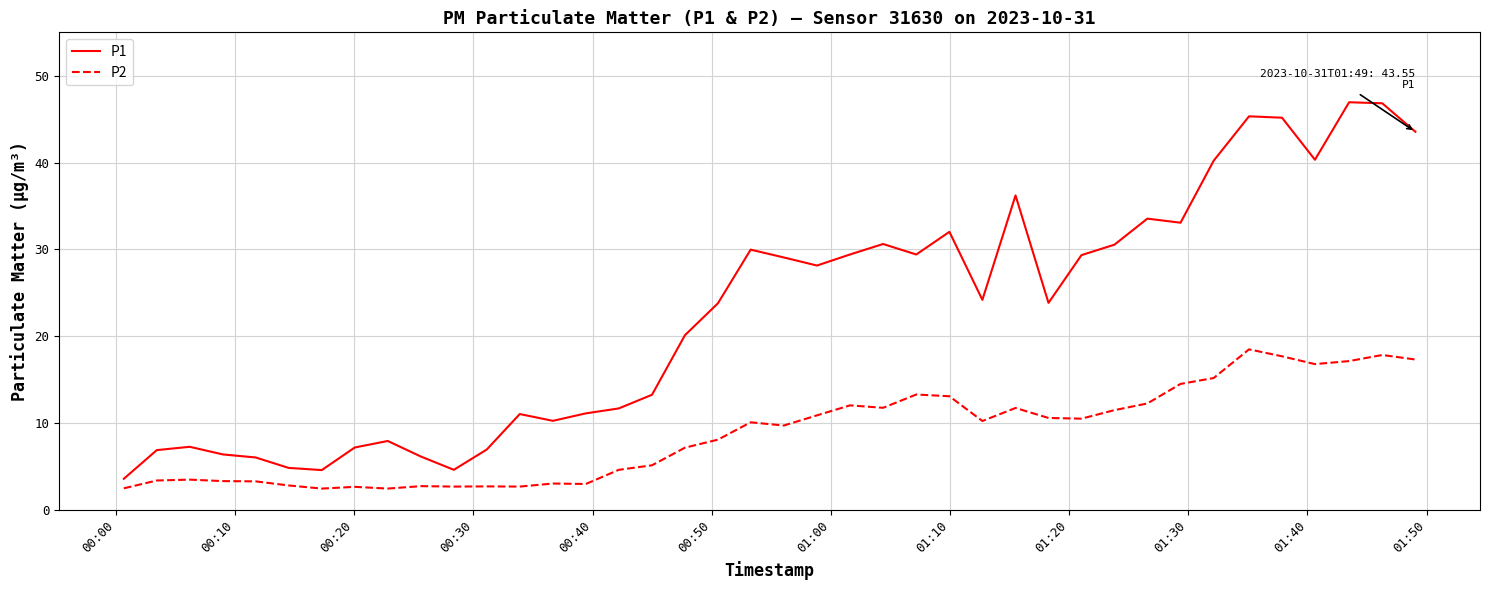

What is the difference between the maximum and minimum values in the P2 series?

16.0